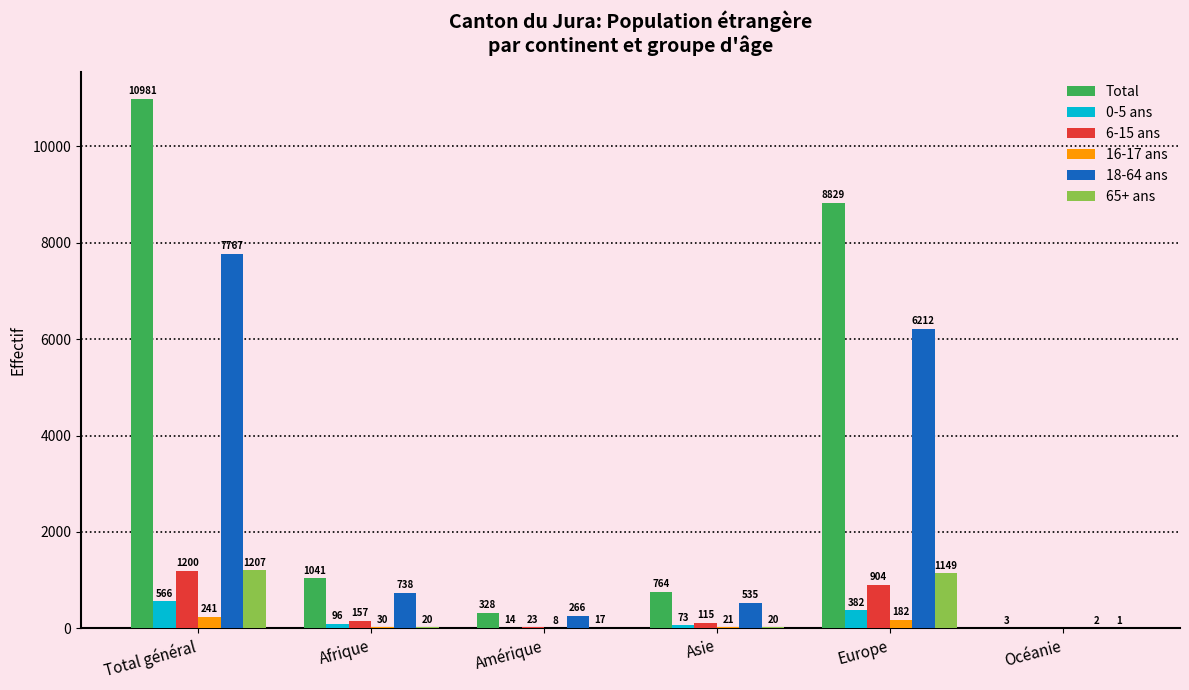

What is the sum of all 16-17 ans values?

482